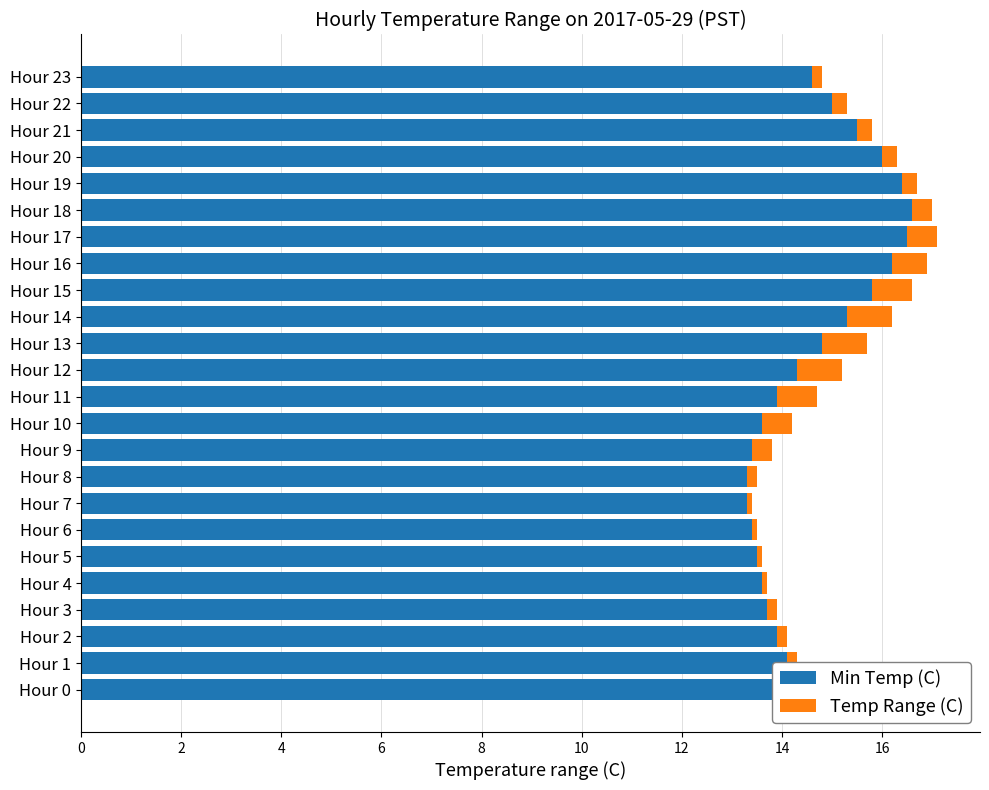

What is the average value of the Min Temp (C) series?

14.6